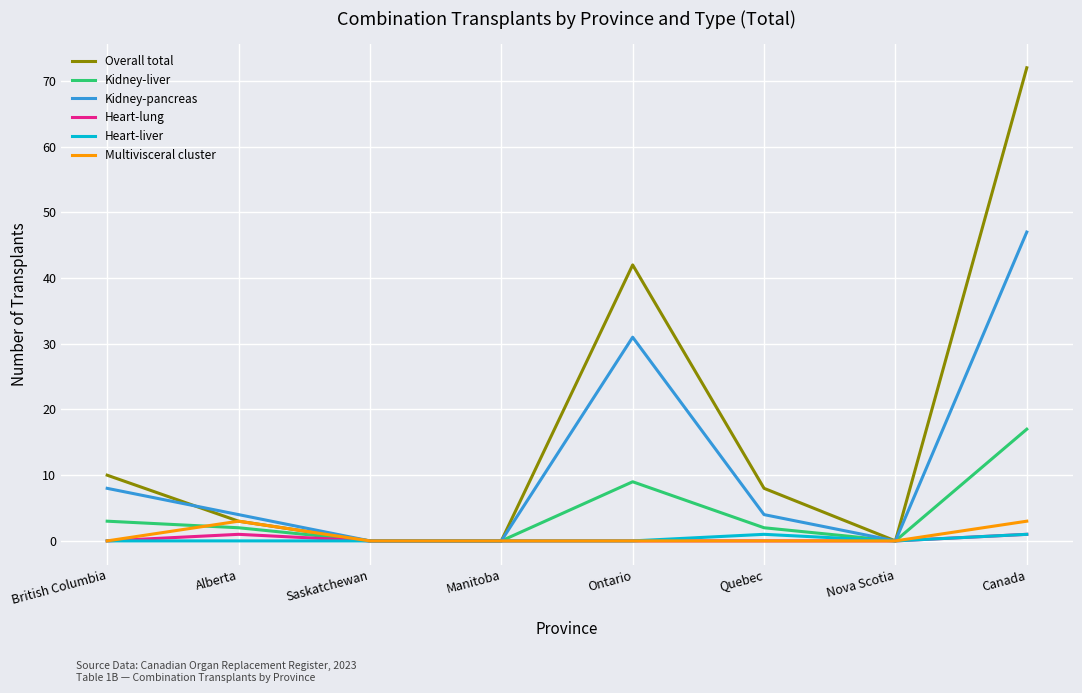

What is the difference between the maximum and minimum values in the Kidney-liver series?

17